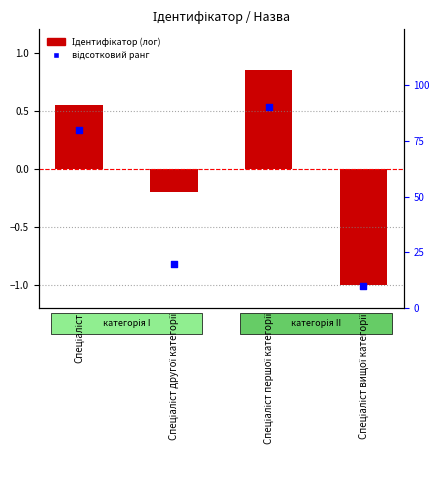

At how many categories does at least one series exceed 64?

2